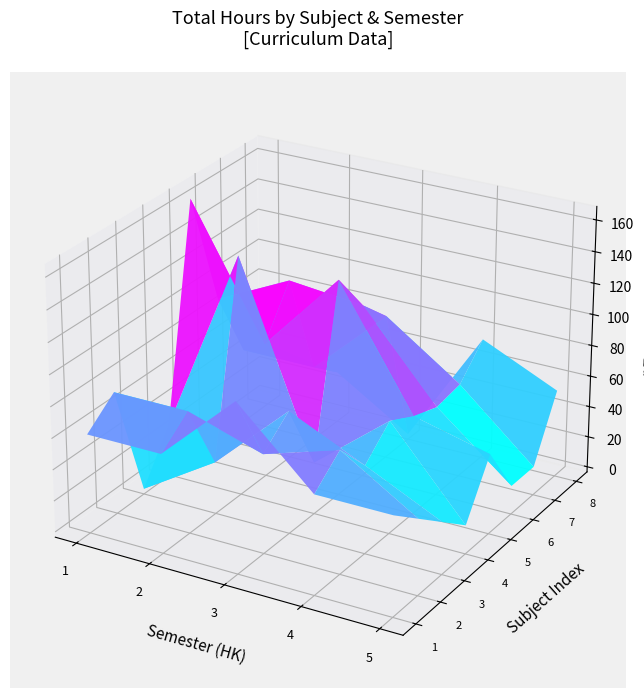

Which category has the highest value in the HK4 series?

1